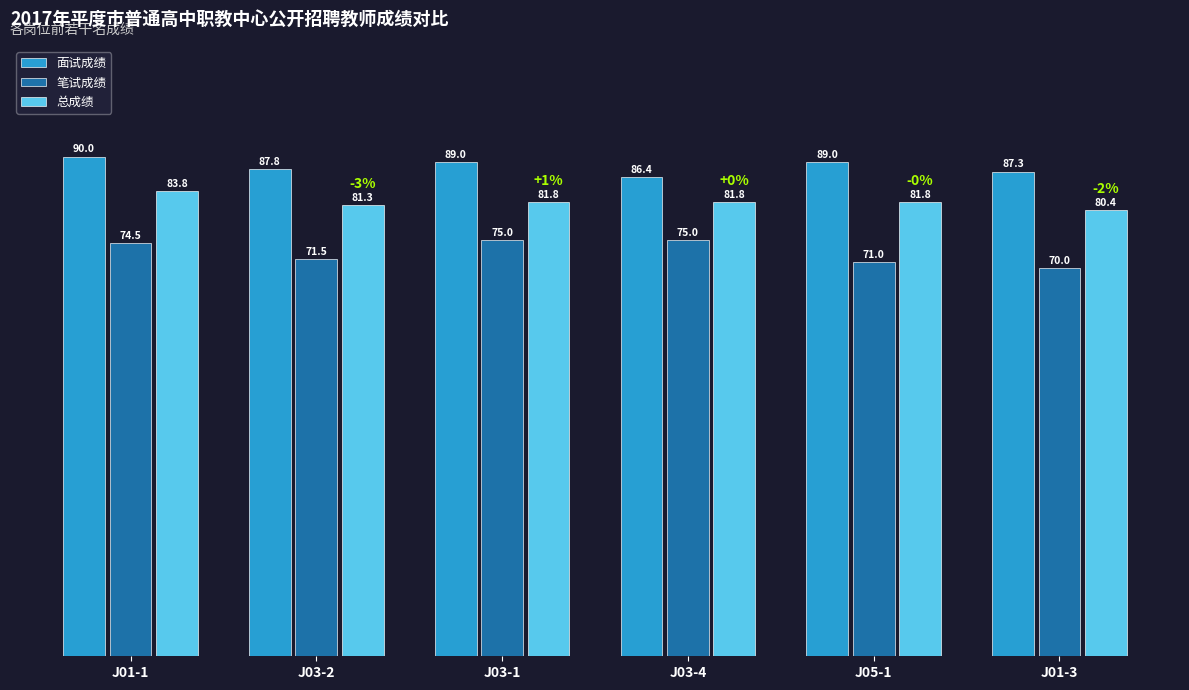

List the series in order of their peak value, highest first.

面试成绩, 总成绩, 笔试成绩